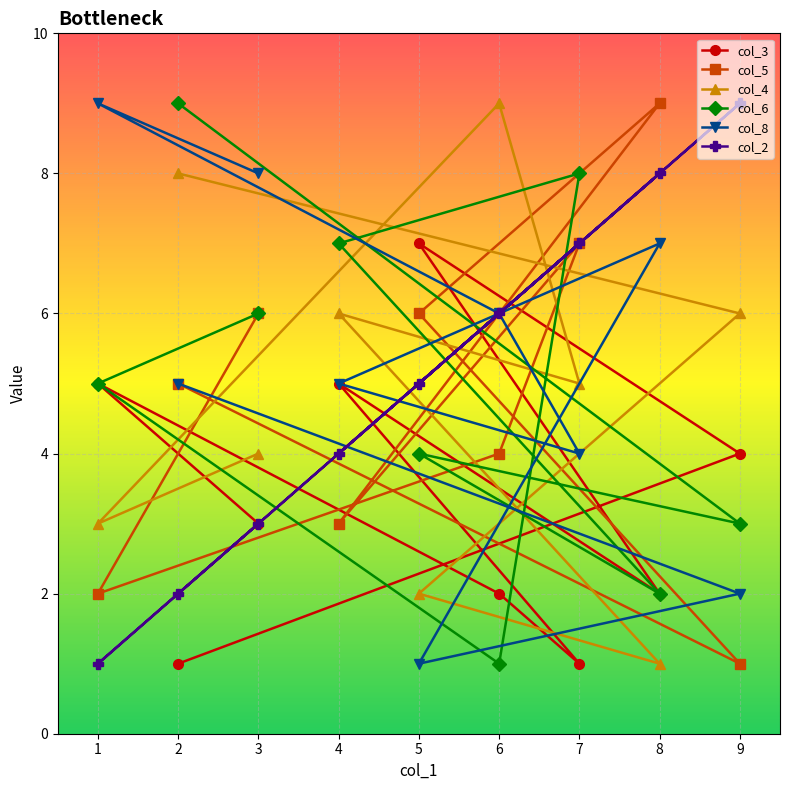

Is the value of col_6 at 1 greater than the value of col_4 at 1?

Yes